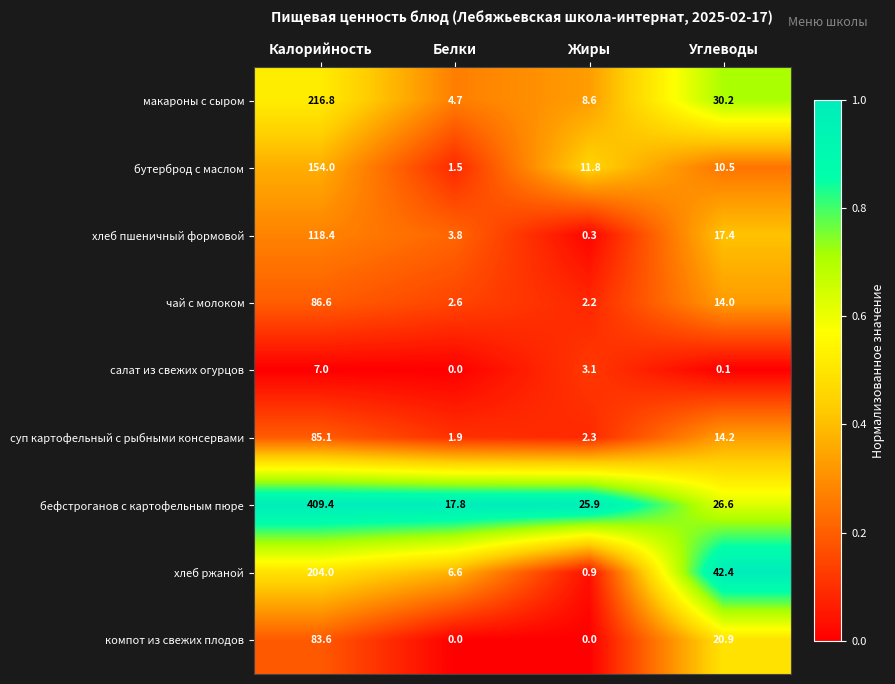

At which category is the sum across all series the highest?

Калорийность